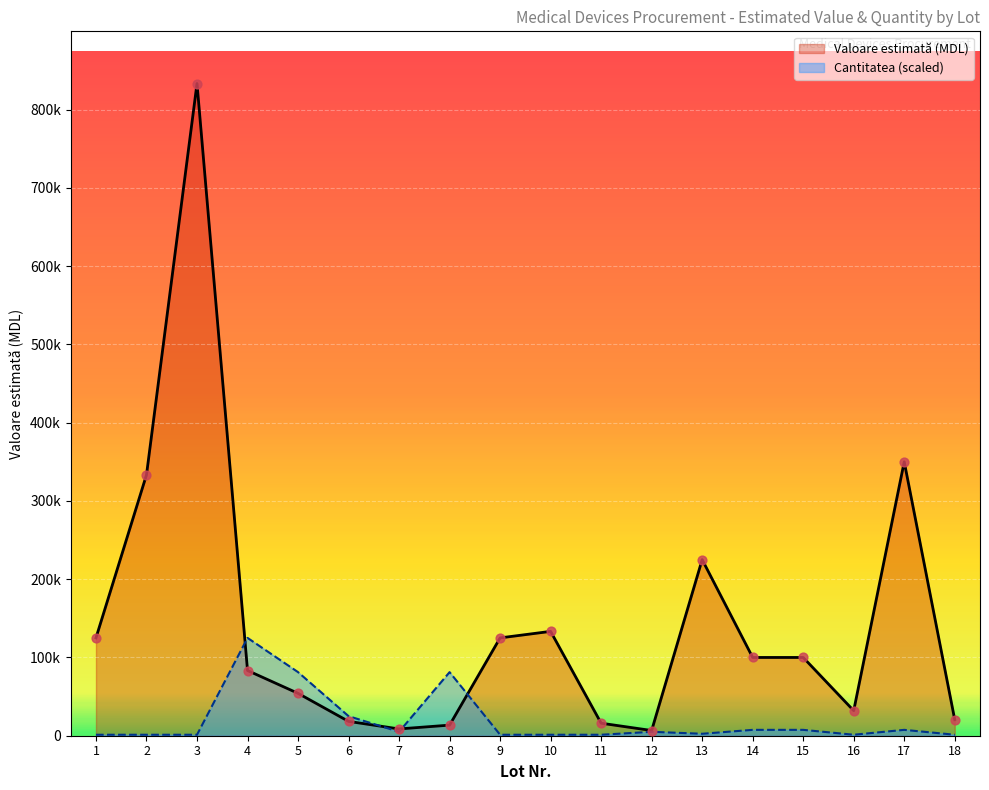

What is the total value across all series at 4?

208333.3